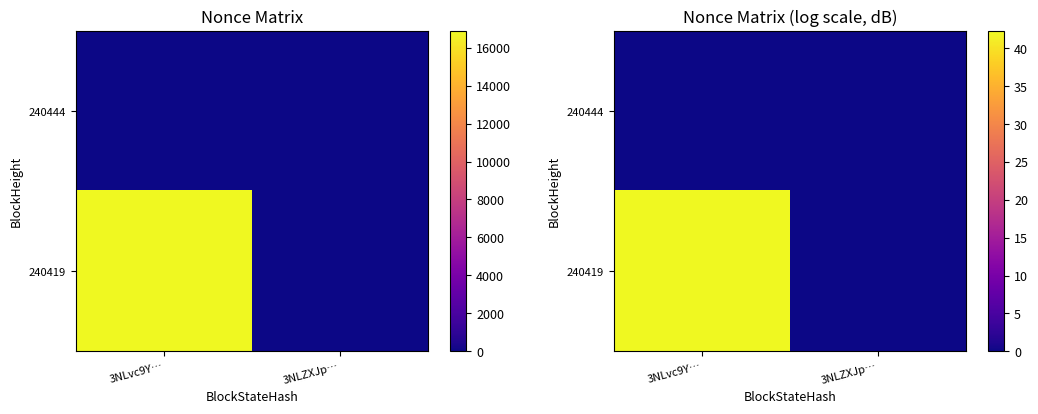

Which series changed the most between 3NLvc9Y… and 3NLZXJp…?

240419